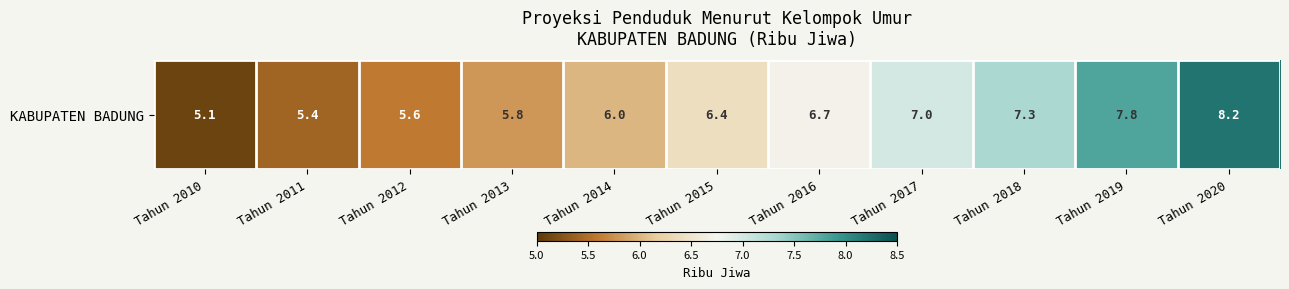

What is the smallest value displayed?

5.1